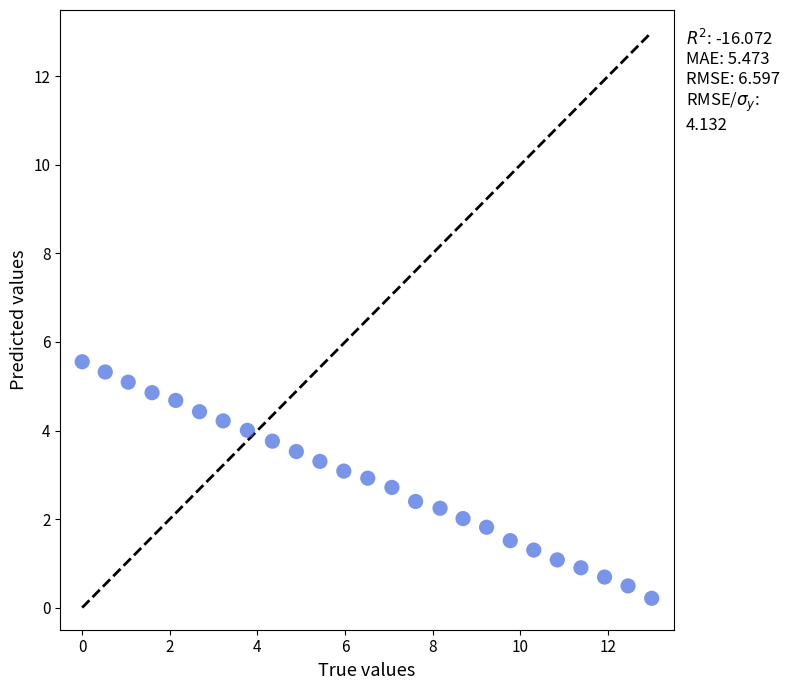

What is the range of Y values (max minus min)?

5.3